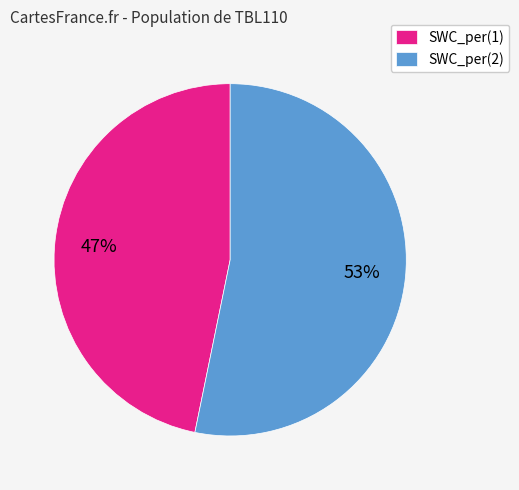

Is it true that SWC_per(2) is 53% of the pie?

True